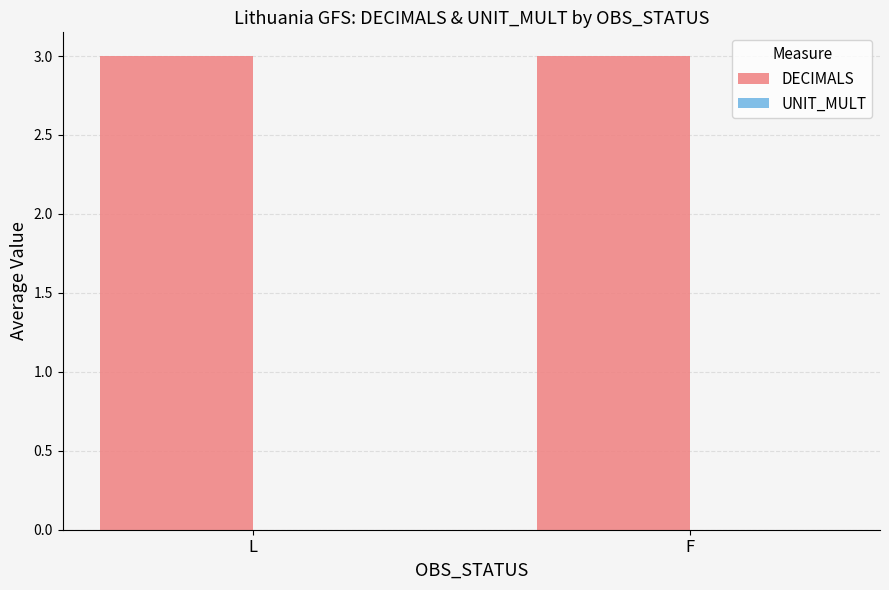

Rank the categories by DECIMALS value from highest to lowest.

L, F